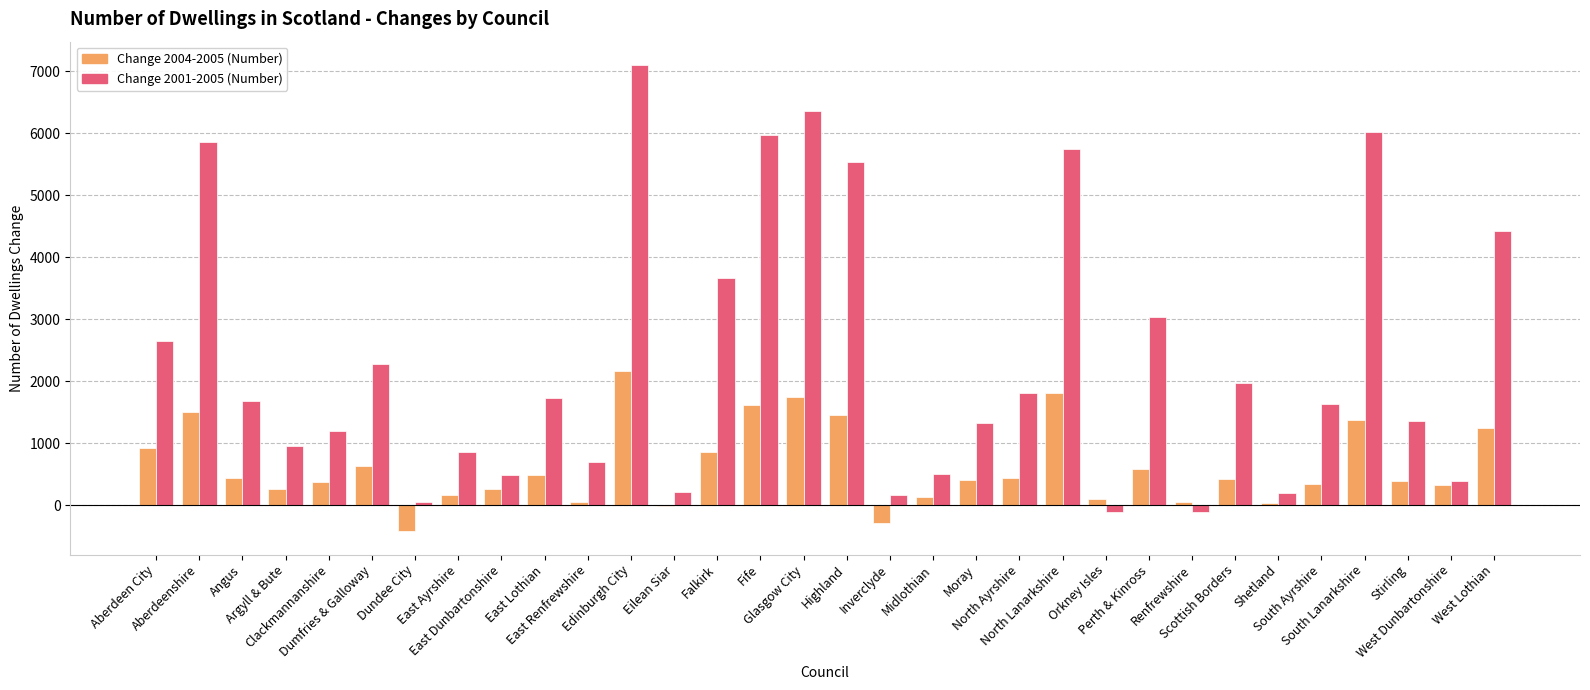

At which category is the sum across all series the highest?

Edinburgh City